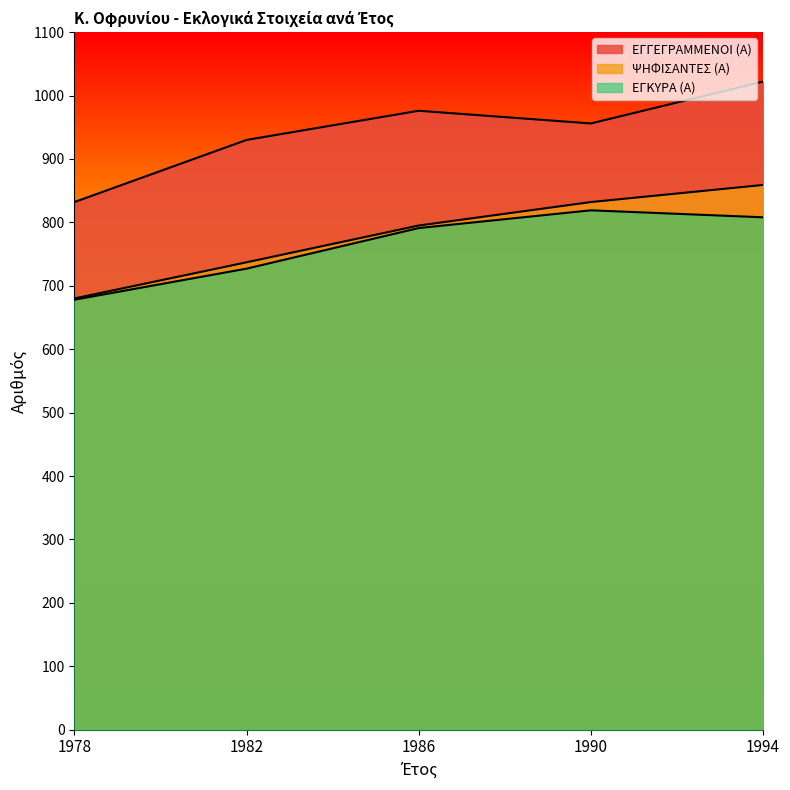

Reading right to left, list all the values displayed in this chart.

ΕΓΓΕΓΡΑΜΜΕΝΟΙ (Α): 1994=1022	1990=956	1986=976	1982=930	1978=832
ΨΗΦΙΣΑΝΤΕΣ (Α): 1994=859	1990=832	1986=795	1982=737	1978=680
ΕΓΚΥΡΑ (Α): 1994=808	1990=819	1986=791	1982=727	1978=678